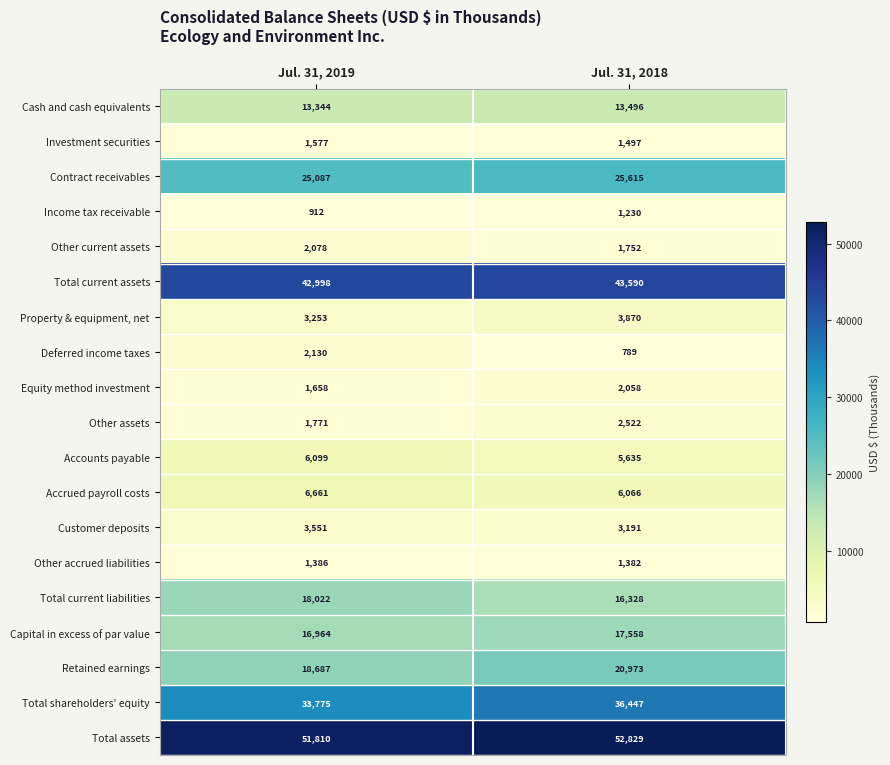

How many series are shown in this chart?

19